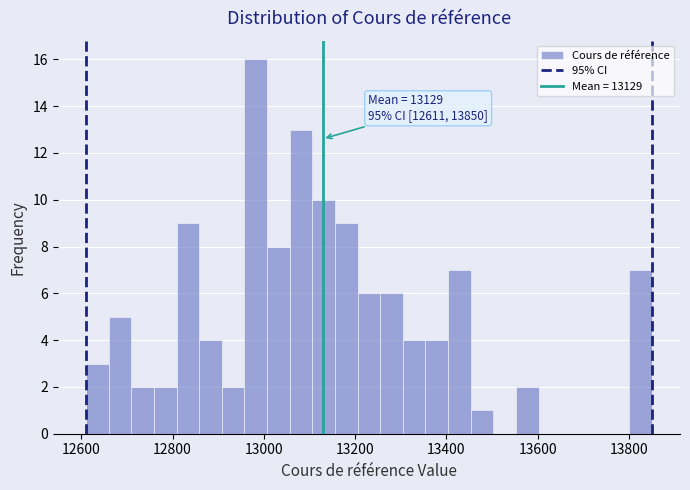

Around what value on the x-axis is the tallest bar? Give the approximate position of its centre, as read against the axis.

12980